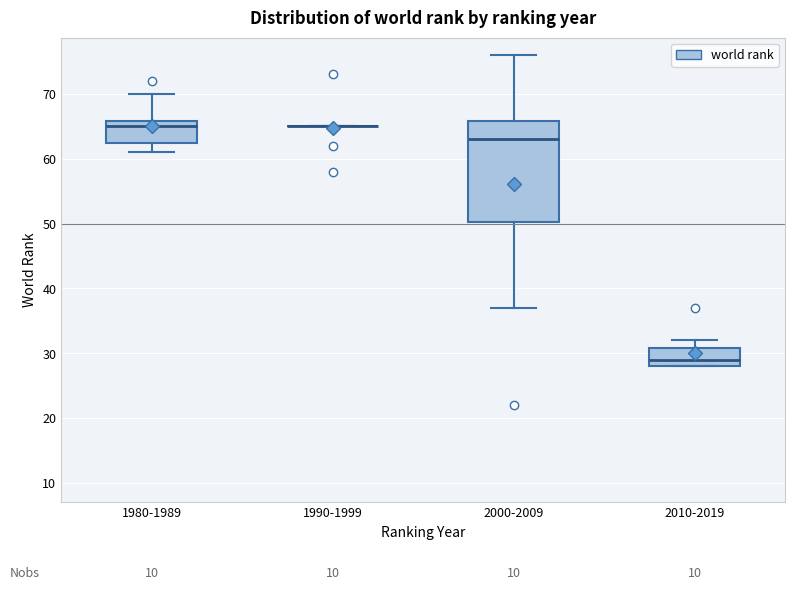

Which box is the tallest, from its lower edge to its upper edge?

2000-2009